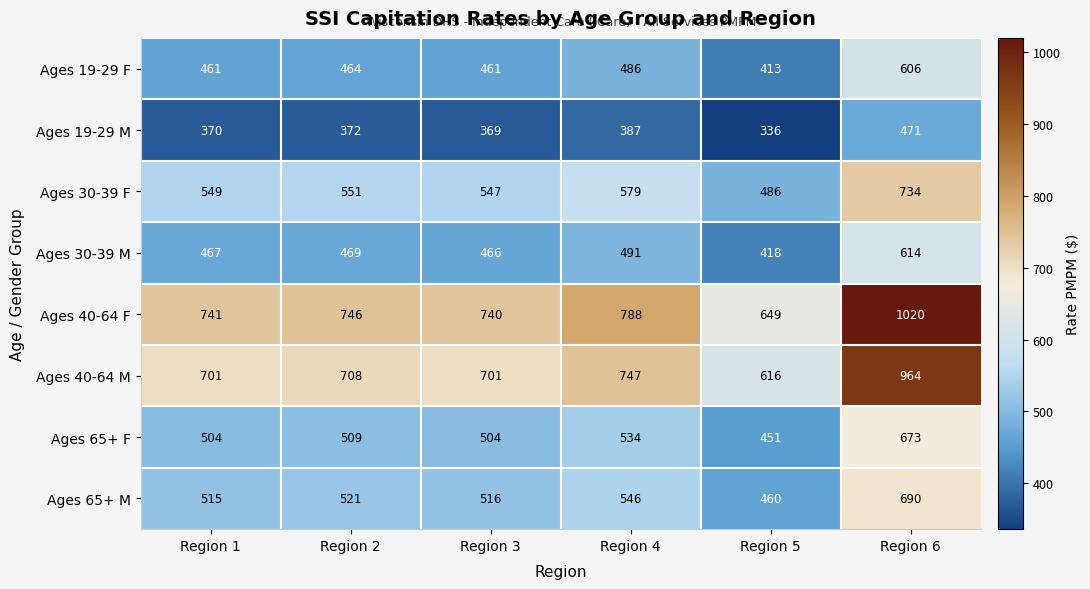

Rank the series by their maximum value, from lowest to highest.

Ages 19-29 M, Ages 19-29 F, Ages 30-39 M, Ages 65+ F, Ages 65+ M, Ages 30-39 F, Ages 40-64 M, Ages 40-64 F